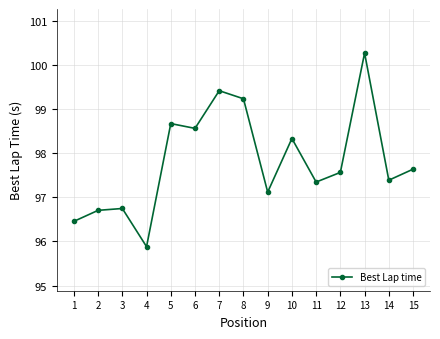

What is the ratio of the value at 15 to the value at 14?

1.0